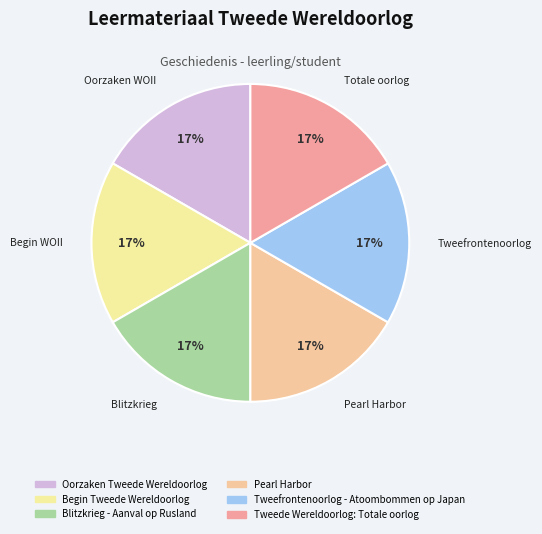

Count the number of slices in the pie.

6